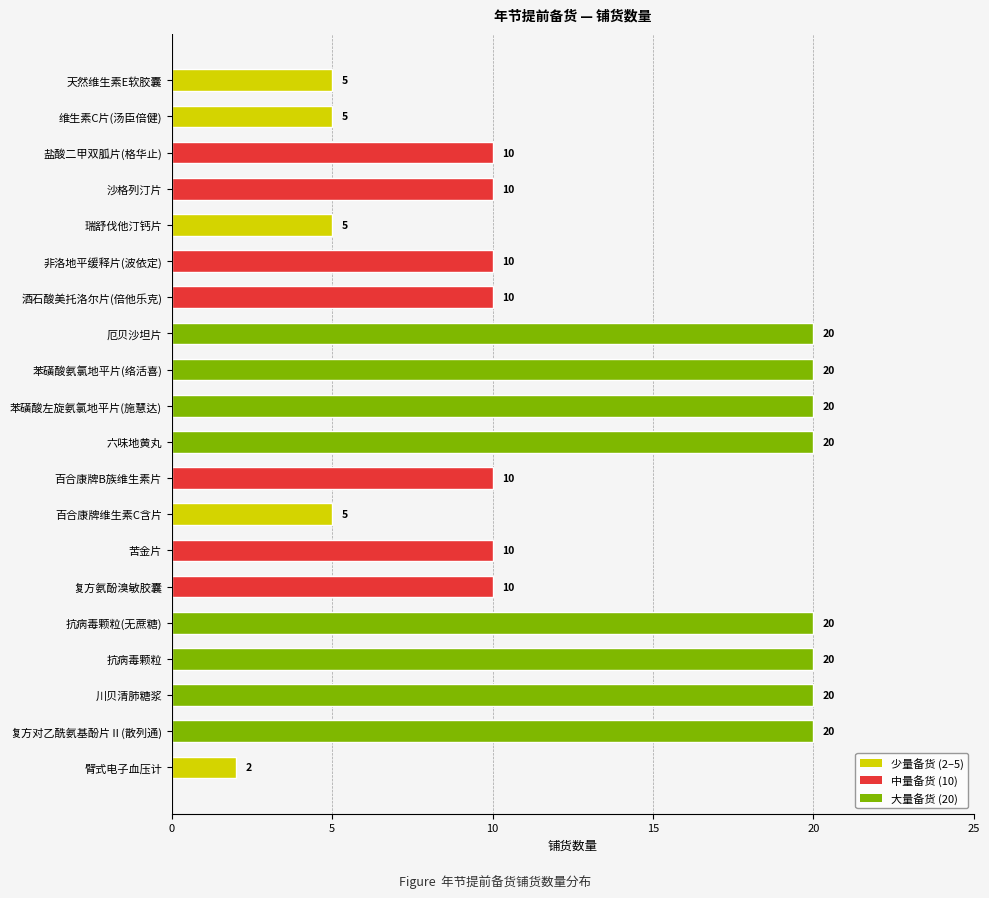

What is the ratio of the value at 苯磺酸左旋氨氯地平片(施慧达) to the value at 非洛地平缓释片(波依定)?

2.0